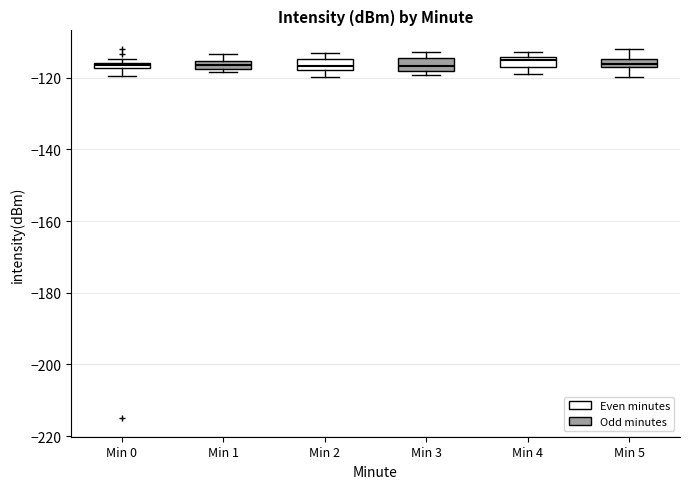

Where does the lower whisker of the box for Min 0 end on the y-axis? The values are not printed on the chart, so give them approximately, as read against the axis.

-120